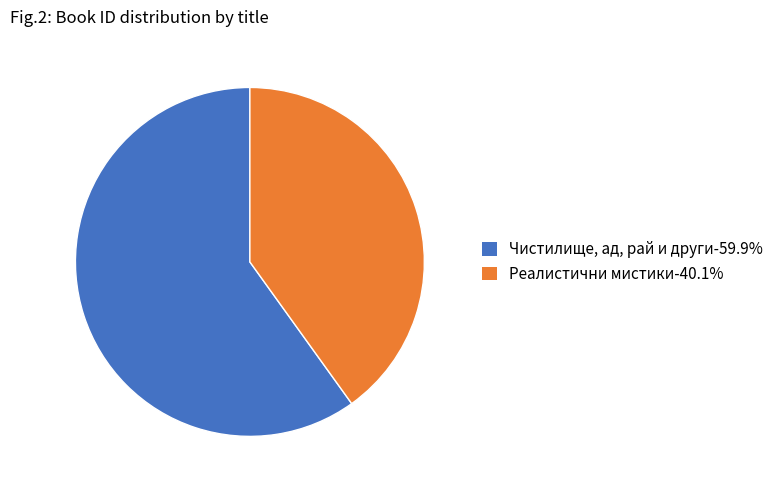

Approximately how many times larger is the value at Чистилище, ад, рай и други-59.9% compared to Реалистични мистики-40.1%?

1.5